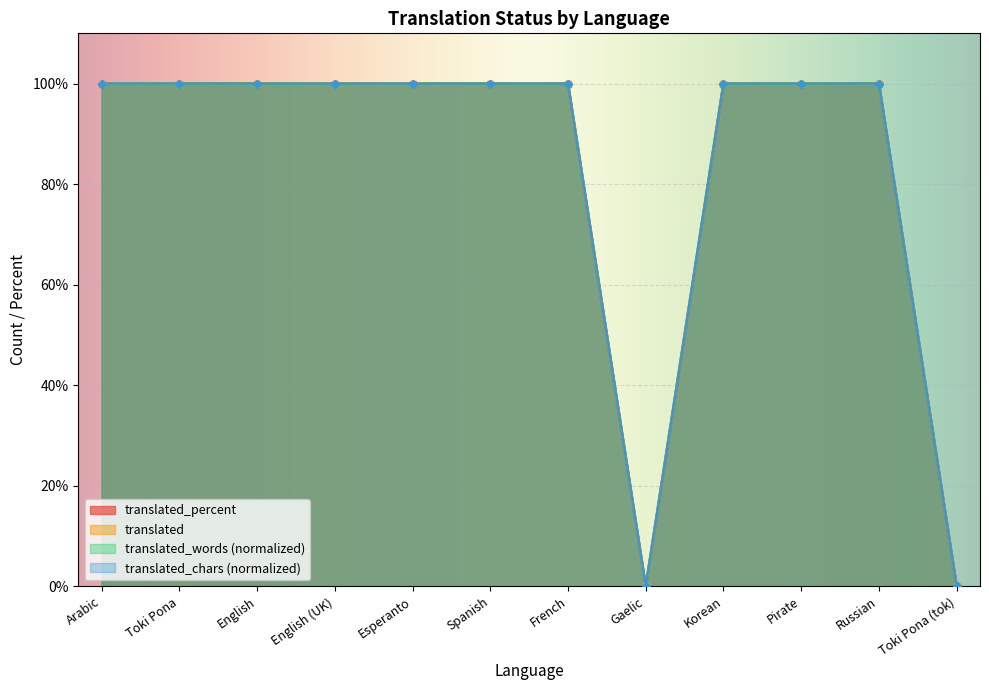

What is the approximate value of translated_chars at French, to the nearest 5?

100